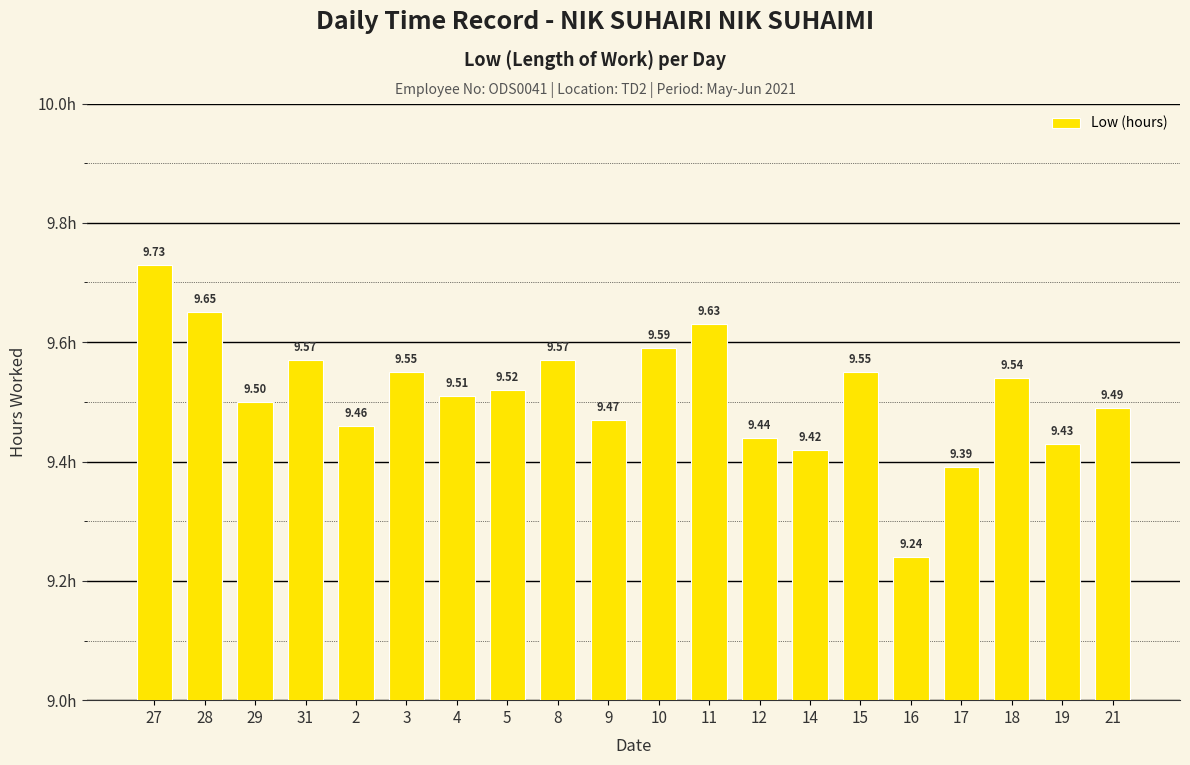

What is the difference between the maximum and minimum values?

0.5